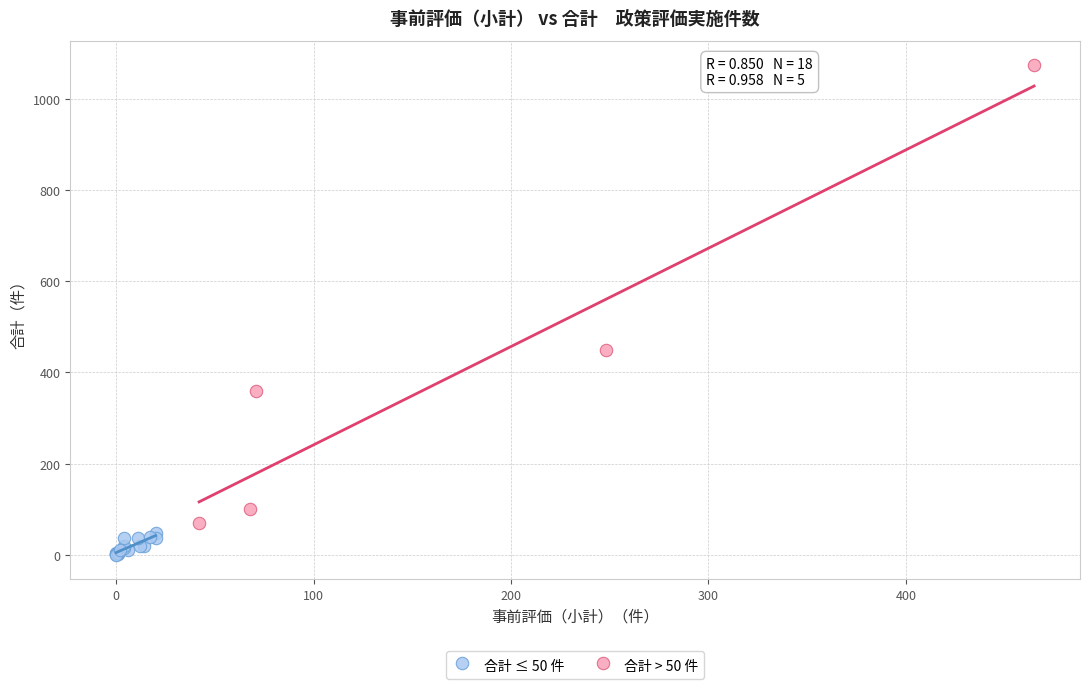

What are all the series names shown in the legend?

合計 ≤ 50 件, 合計 > 50 件